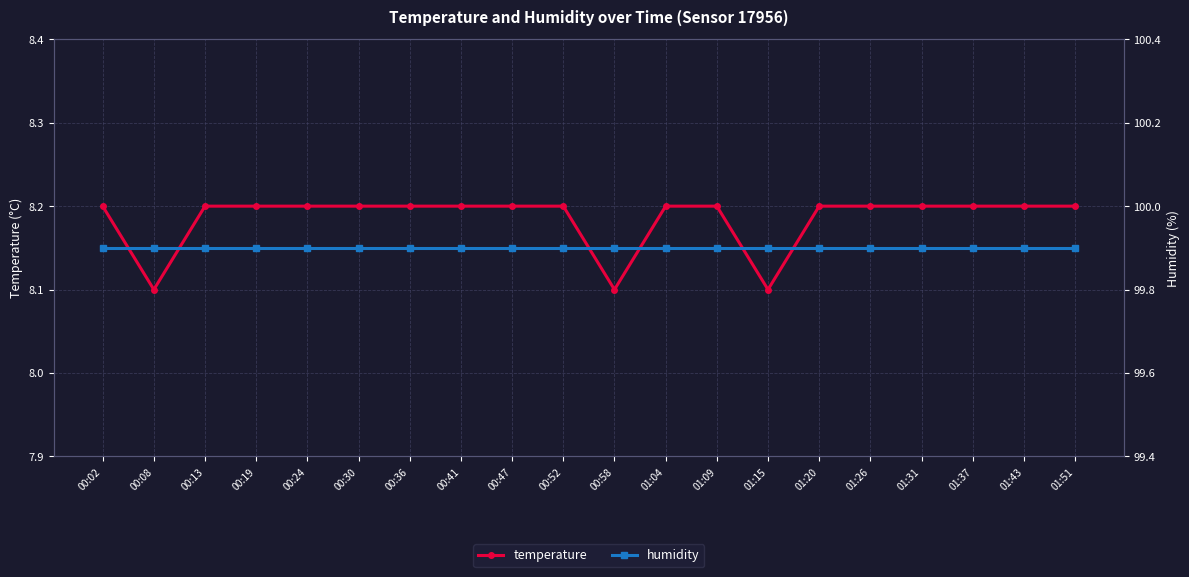

The value of temperature at 01:43 is 11.5. True or false?

False